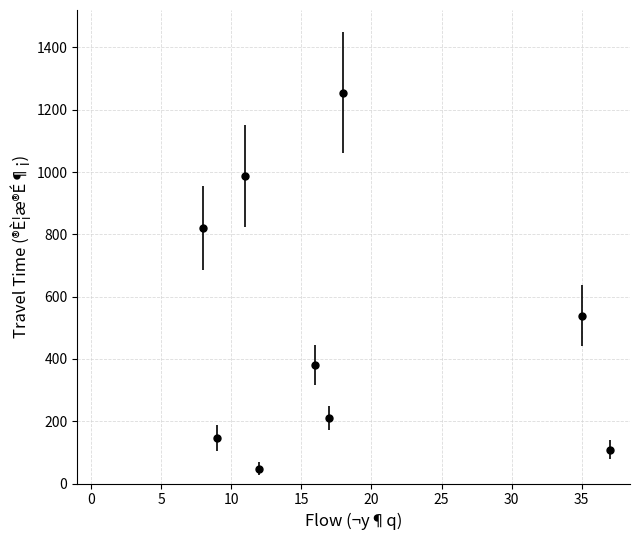

What is the sum of all values?

4495